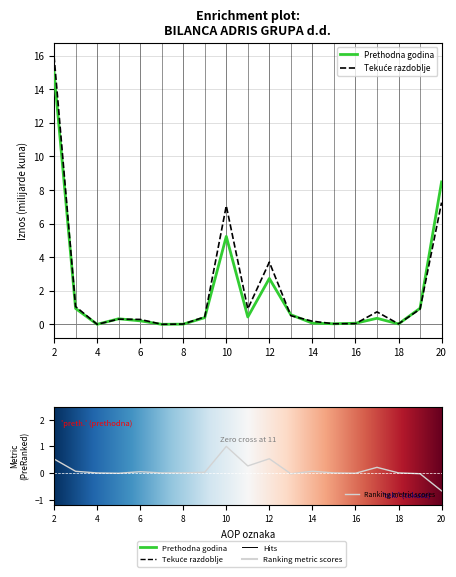

In Zadnji dan prethodne poslovne godine, how many points are lower than both neighbors (excluding endpoints)?

5